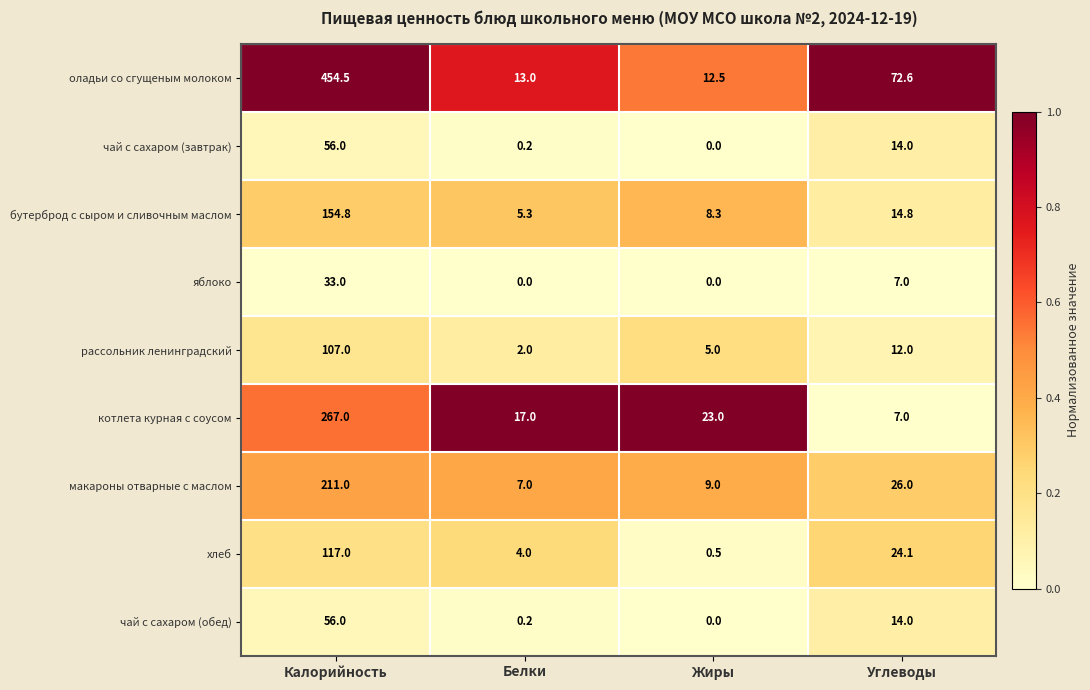

List the labels in order of рассольник ленинградский value, smallest first.

Белки, Жиры, Углеводы, Калорийность